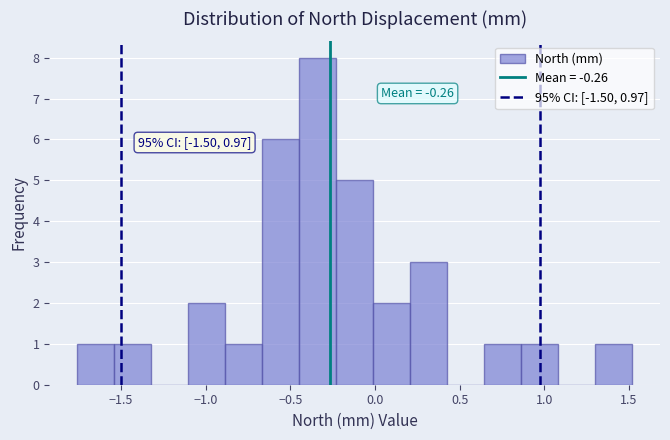

Over which range of the x-axis is the bar tallest?

-0.45 to -0.25